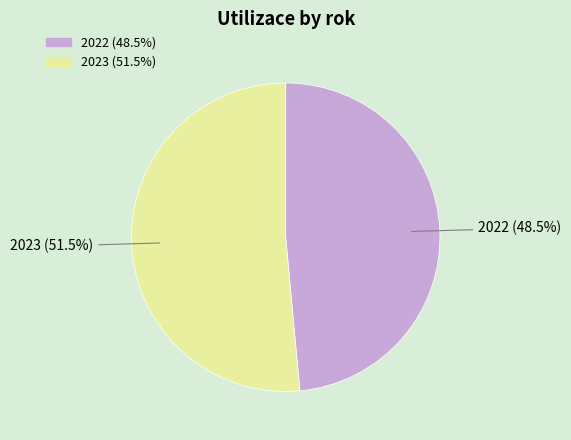

To the nearest percent, what is the difference between the 2023 and 2022 slice percentages?

3%